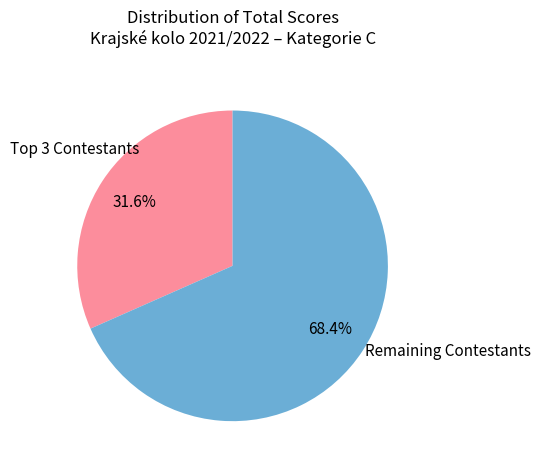

Rank the categories by value from highest to lowest.

Remaining Contestants, Top 3 Contestants